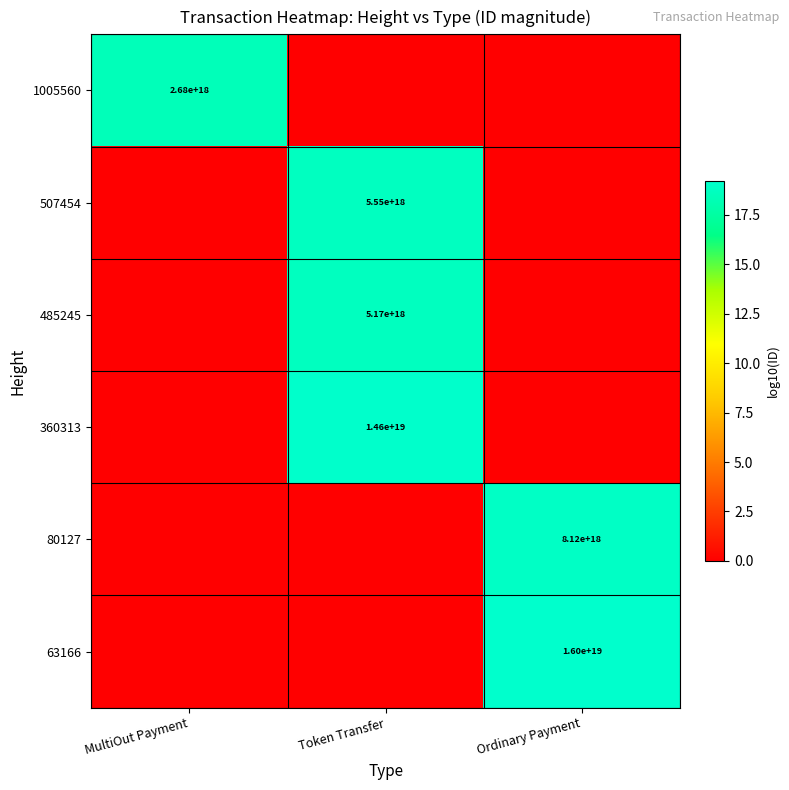

True or false: 485245 has a value of 7125050345125847040 at Token Transfer.

False